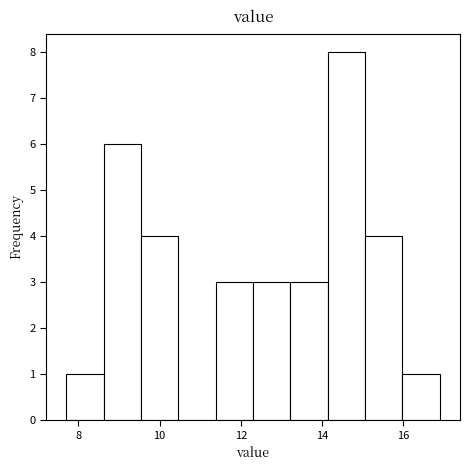

What is the height of the bar covering 7.70 to 8.62 on the x-axis? Neither the bar edges nor the heights are printed on the chart, so give them approximately, as read against the axes.

1